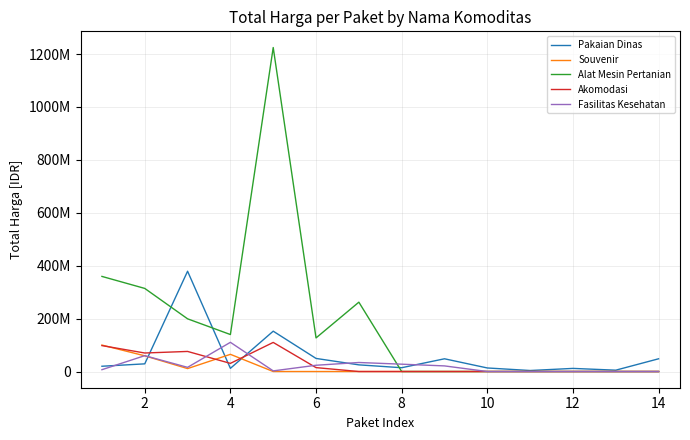

What are all the series names shown in the legend?

Pakaian Dinas, Souvenir, Alat Mesin Pertanian, Akomodasi, Fasilitas Kesehatan